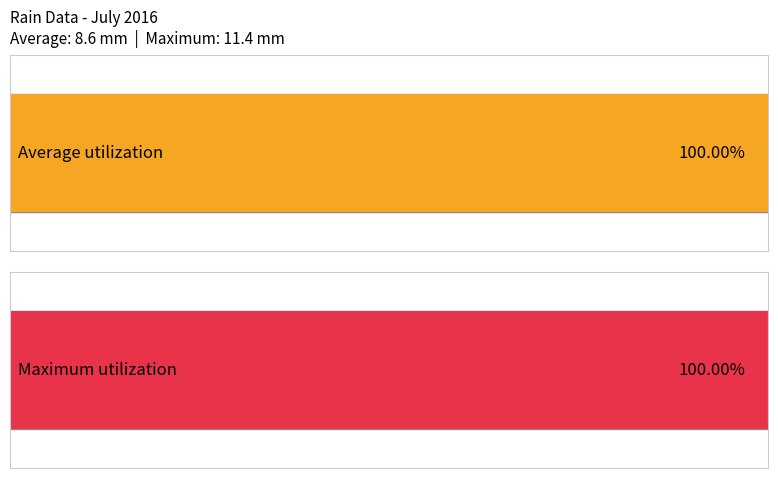

Is it true that Average utilization equals -4.9 at 06:00?

False